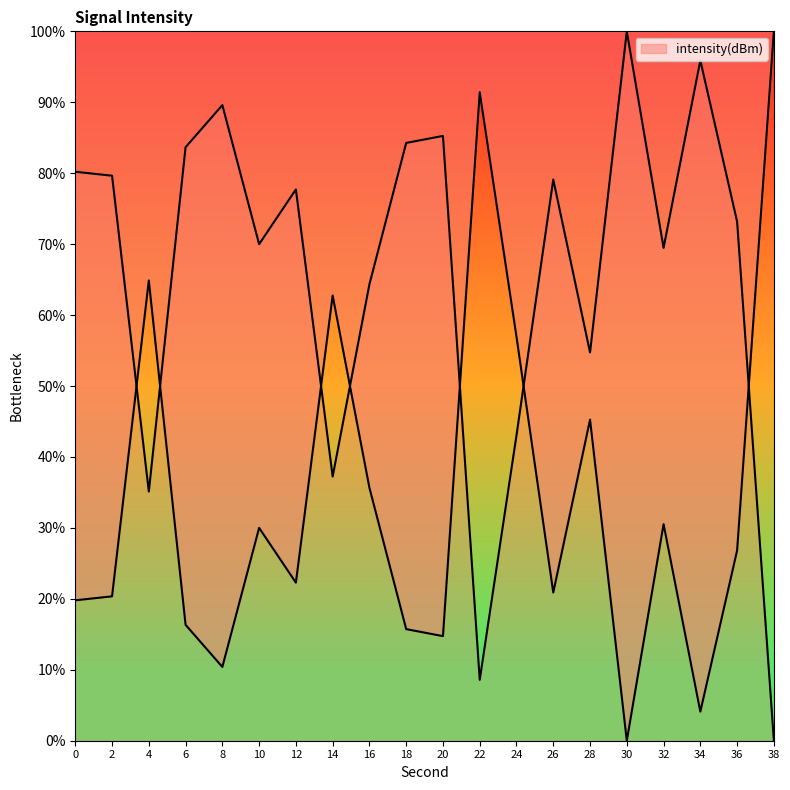

At which category does the chart reach its peak across all series?

38